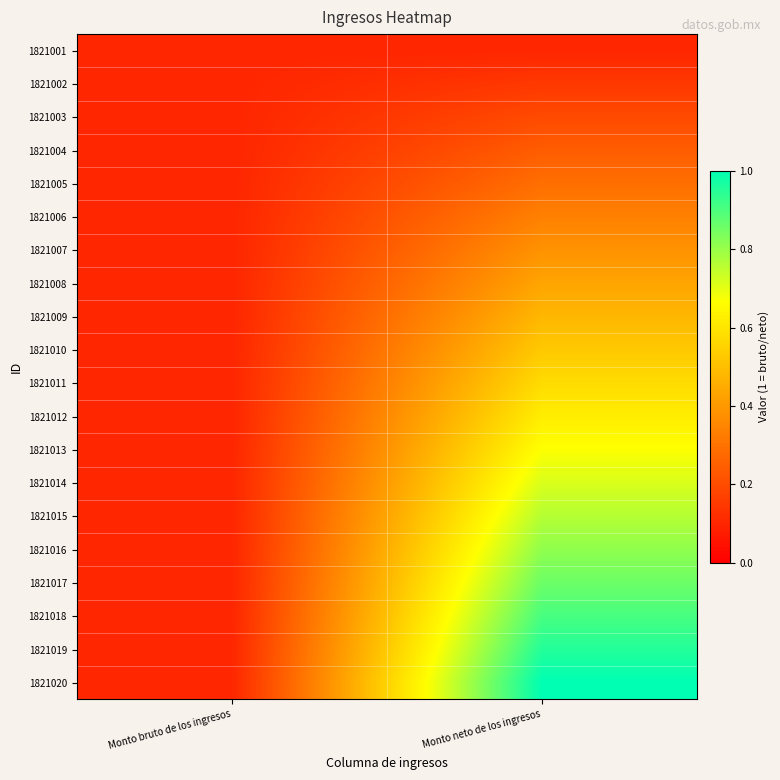

Which series has the largest total across all categories?

1821020